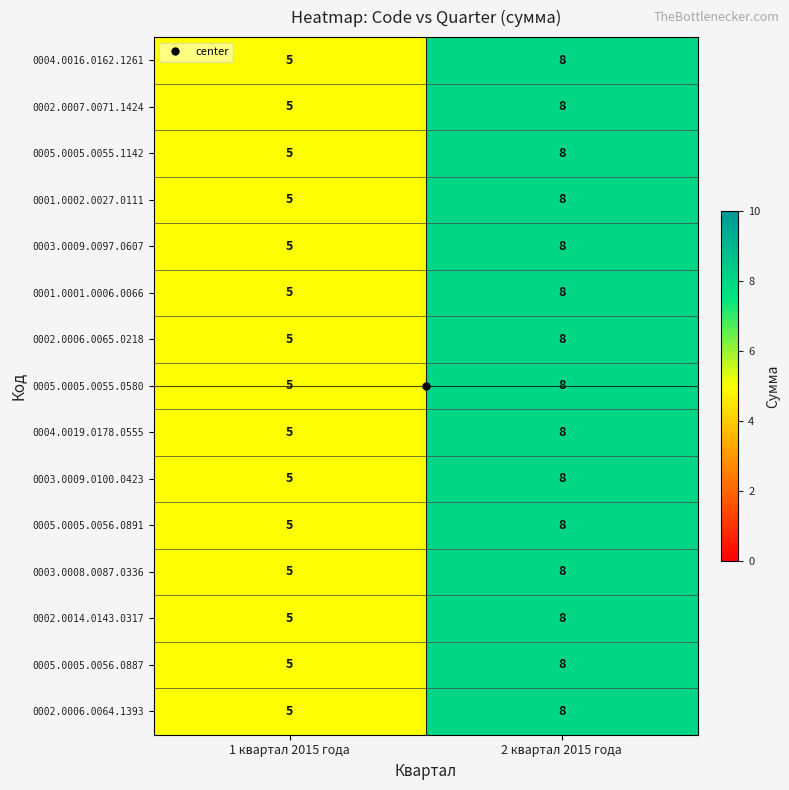

At which category is the sum across all series the highest?

2 квартал 2015 года